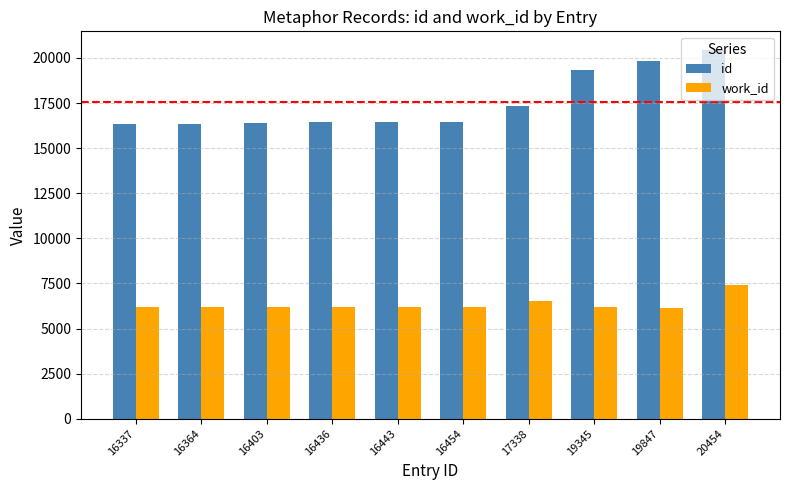

Rank the series at 16436 from highest to lowest value.

id, work_id